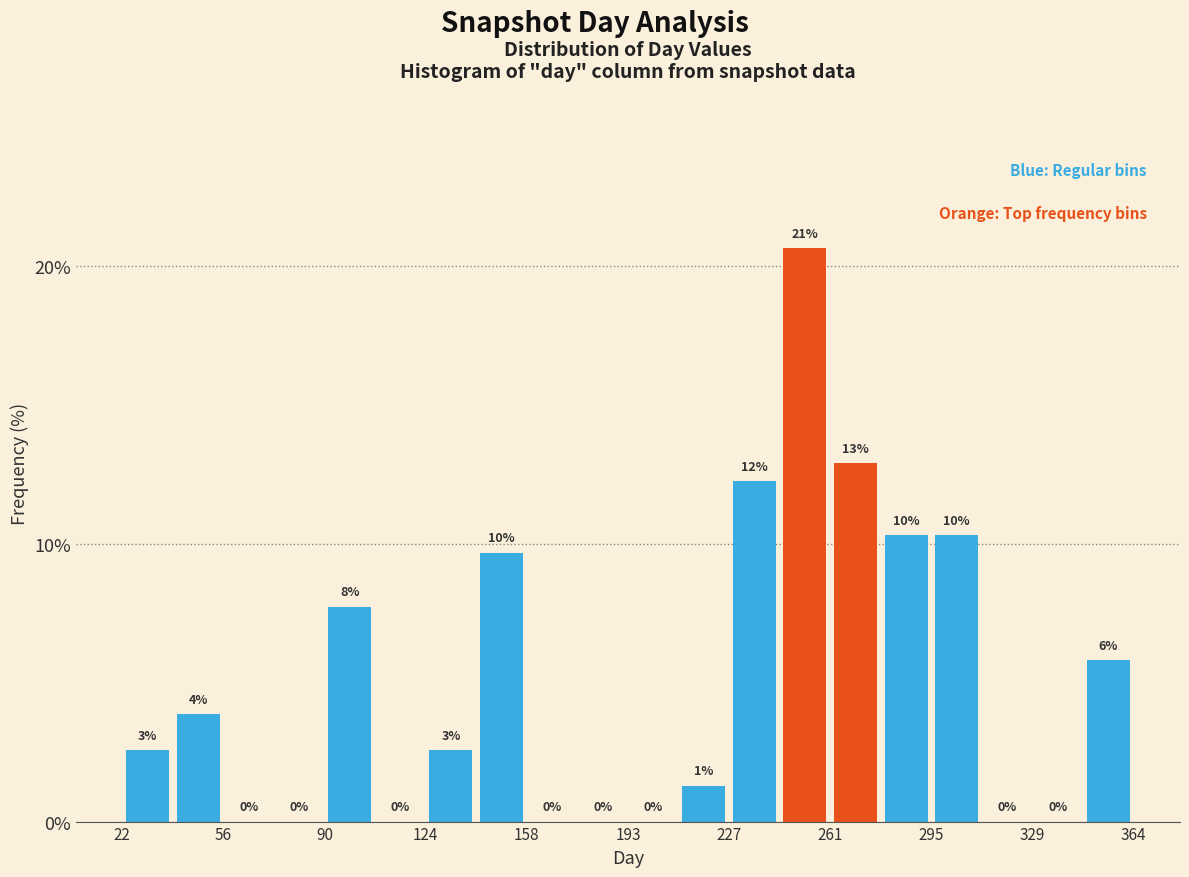

Around what value on the x-axis is the tallest bar? Give the approximate position of its centre, as read against the axis.

255